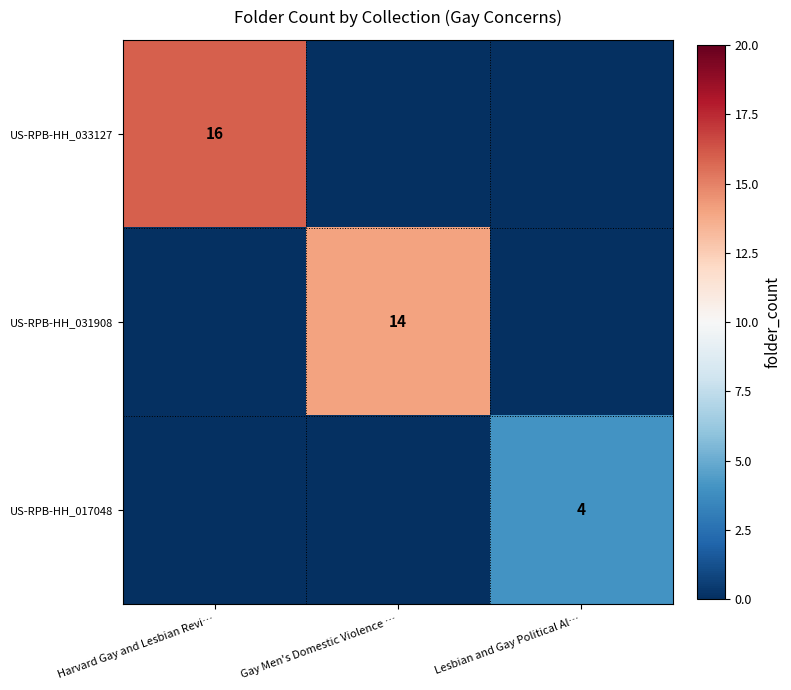

What is the total value across all series at Lesbian and Gay Political Al…?

4